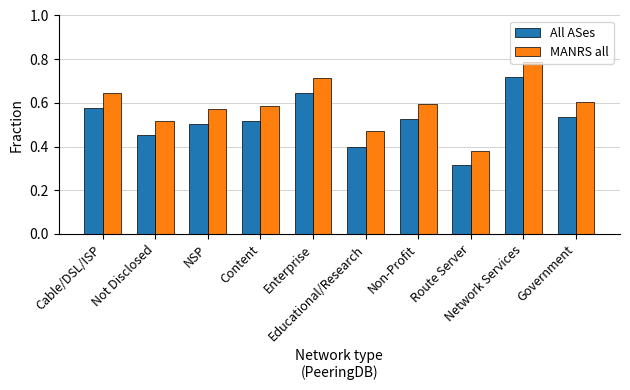

How many bars are there in each group?

2